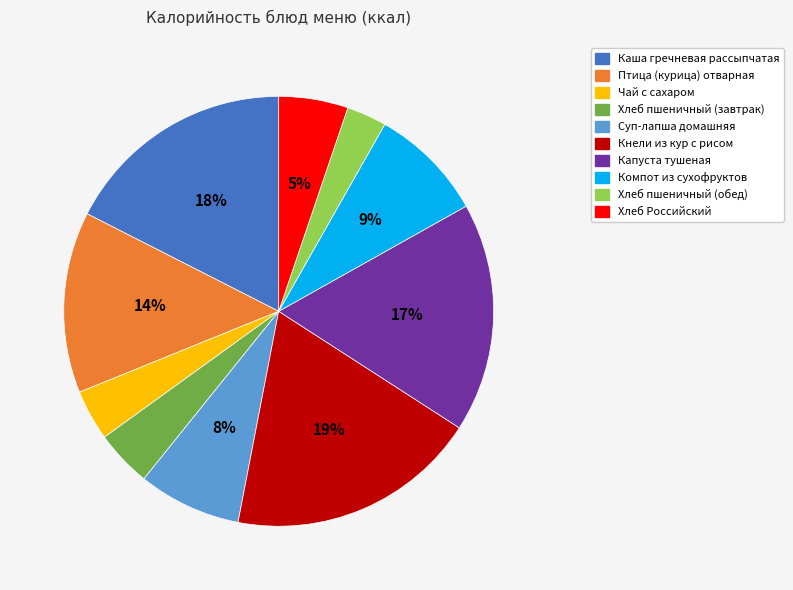

How many slices are in this pie chart?

10